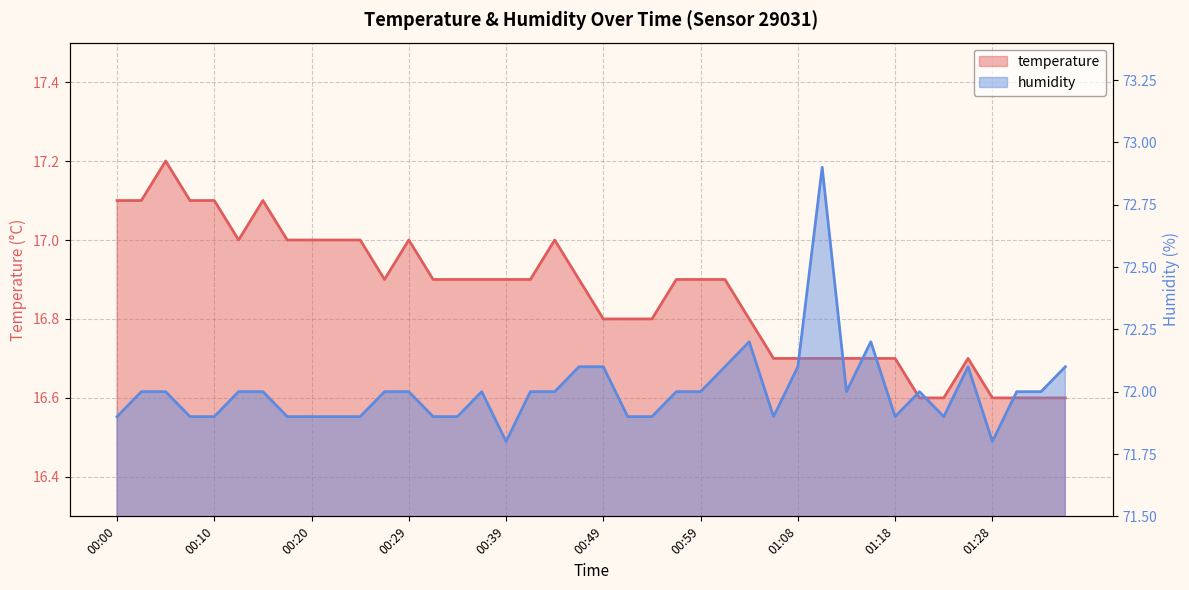

What is the highest value of the humidity series?

72.9